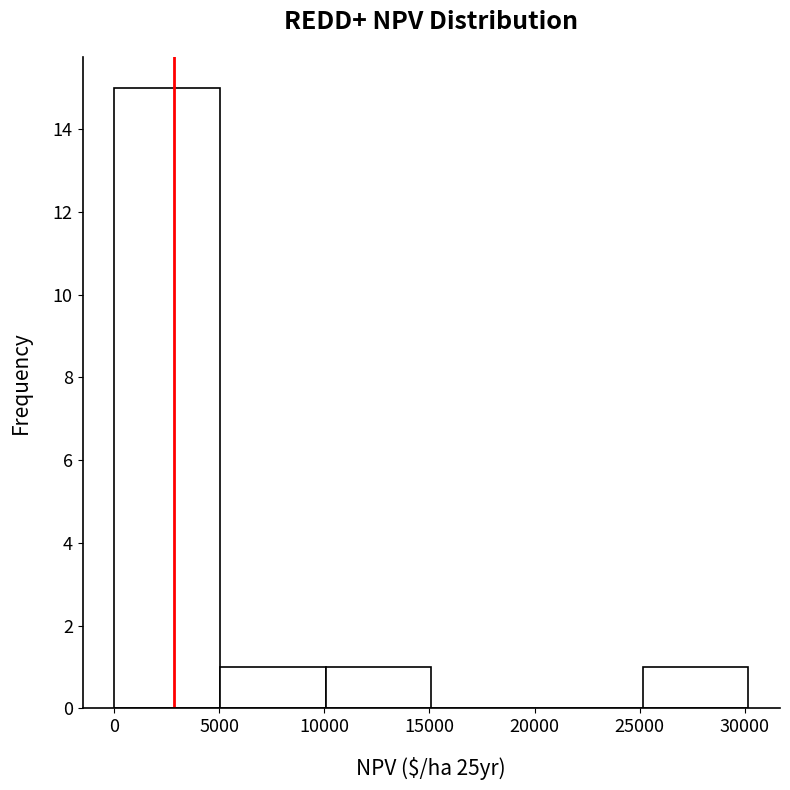

Which range on the x-axis has the tallest bar?

0 to 5000